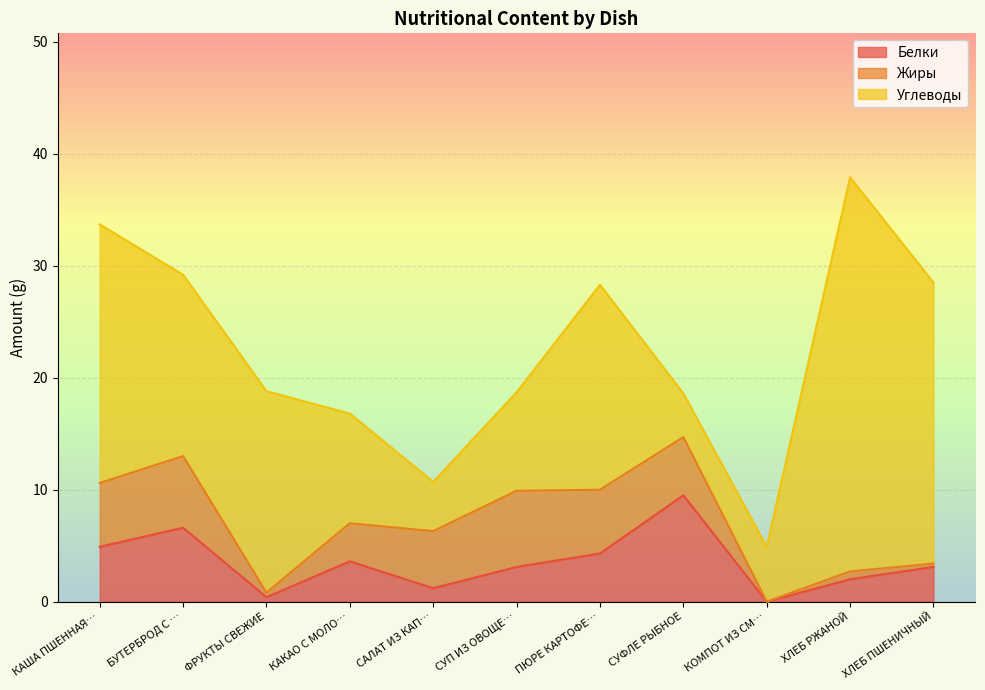

Read the Белки value at ХЛЕБ РЖАНОЙ.

2.0